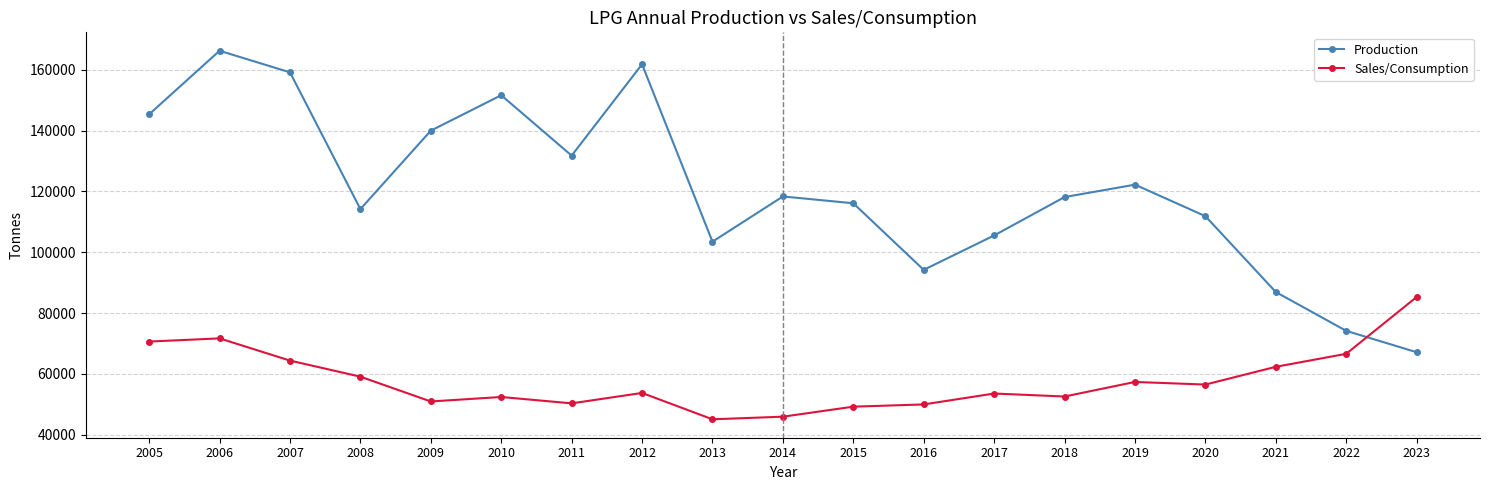

What is the average value of the Production series?

120453